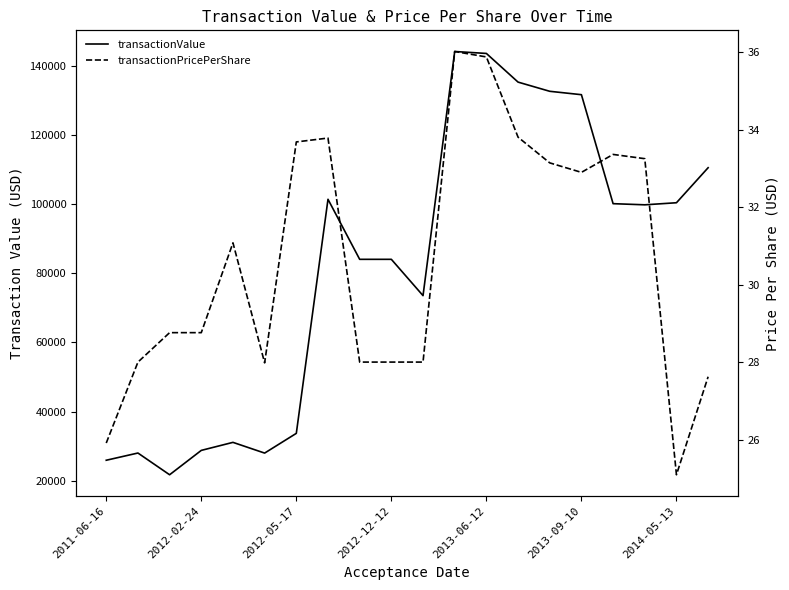

Which category has the highest value in the transactionPricePerShare series?

11